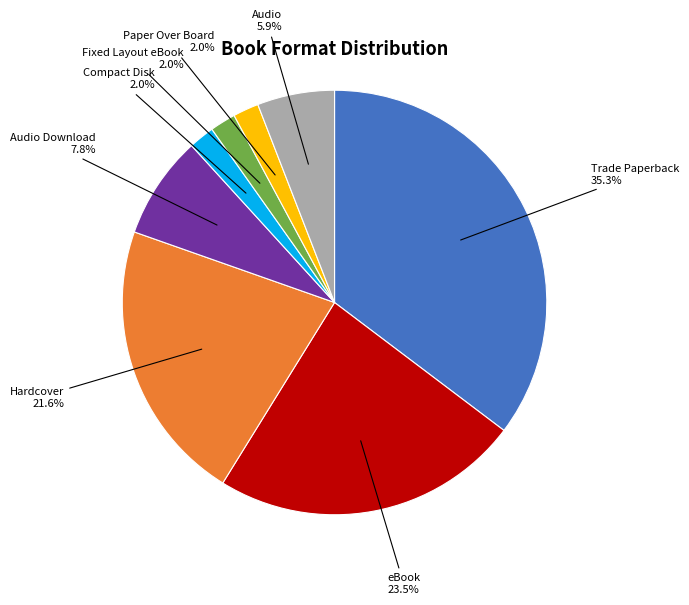

Is there any slice that represents more than half of the pie?

No